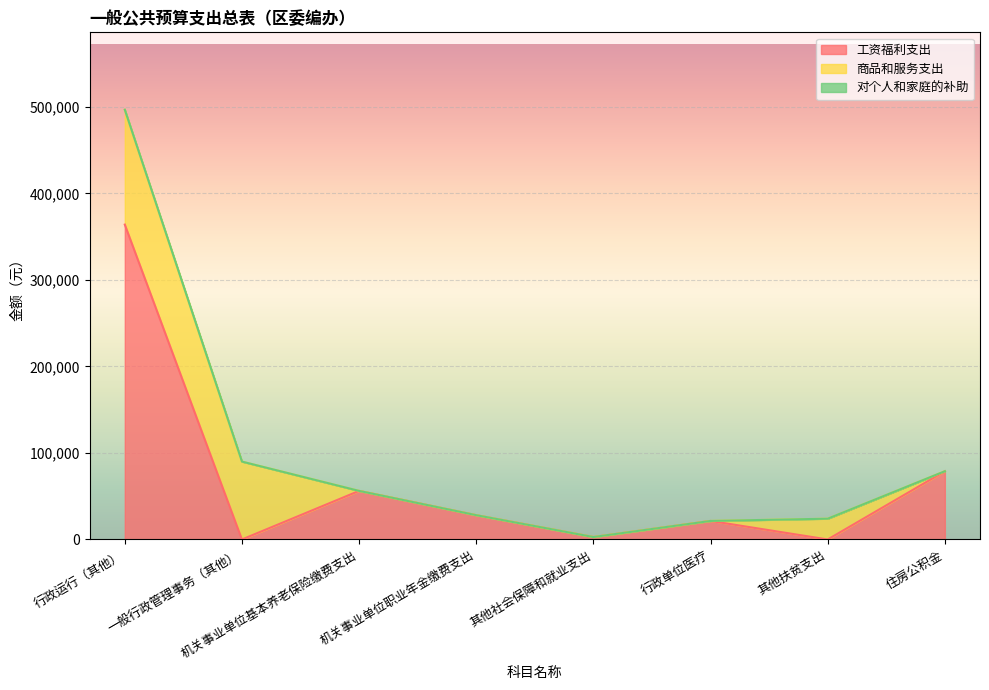

Where does the 对个人和家庭的补助 series first go above 56136?

行政运行（其他）